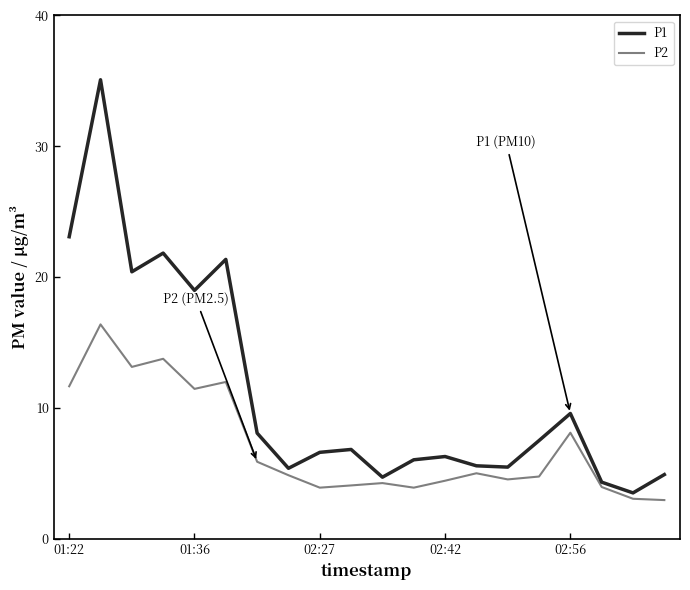

What is the highest value of the P2 series?

16.4